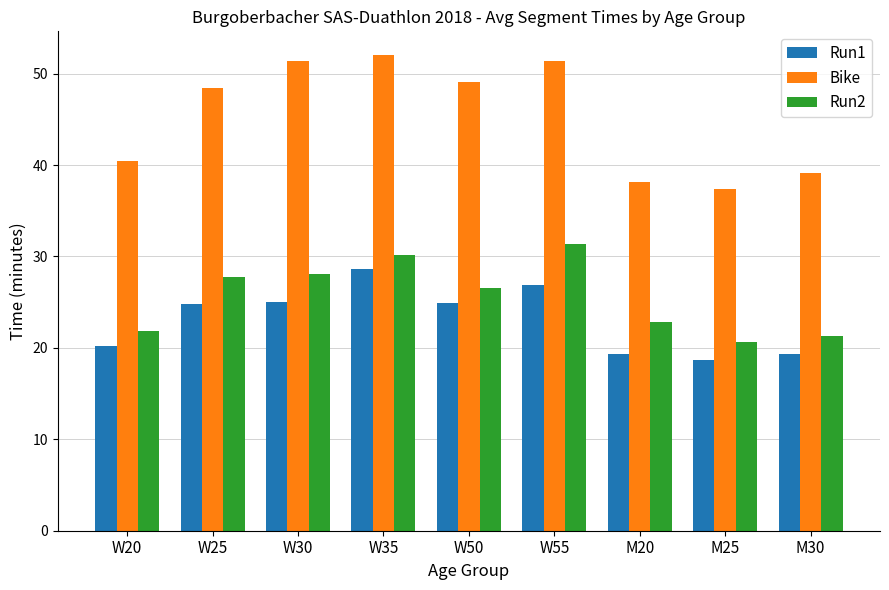

What is the difference between the maximum and minimum values in the Run2 series?

10.7